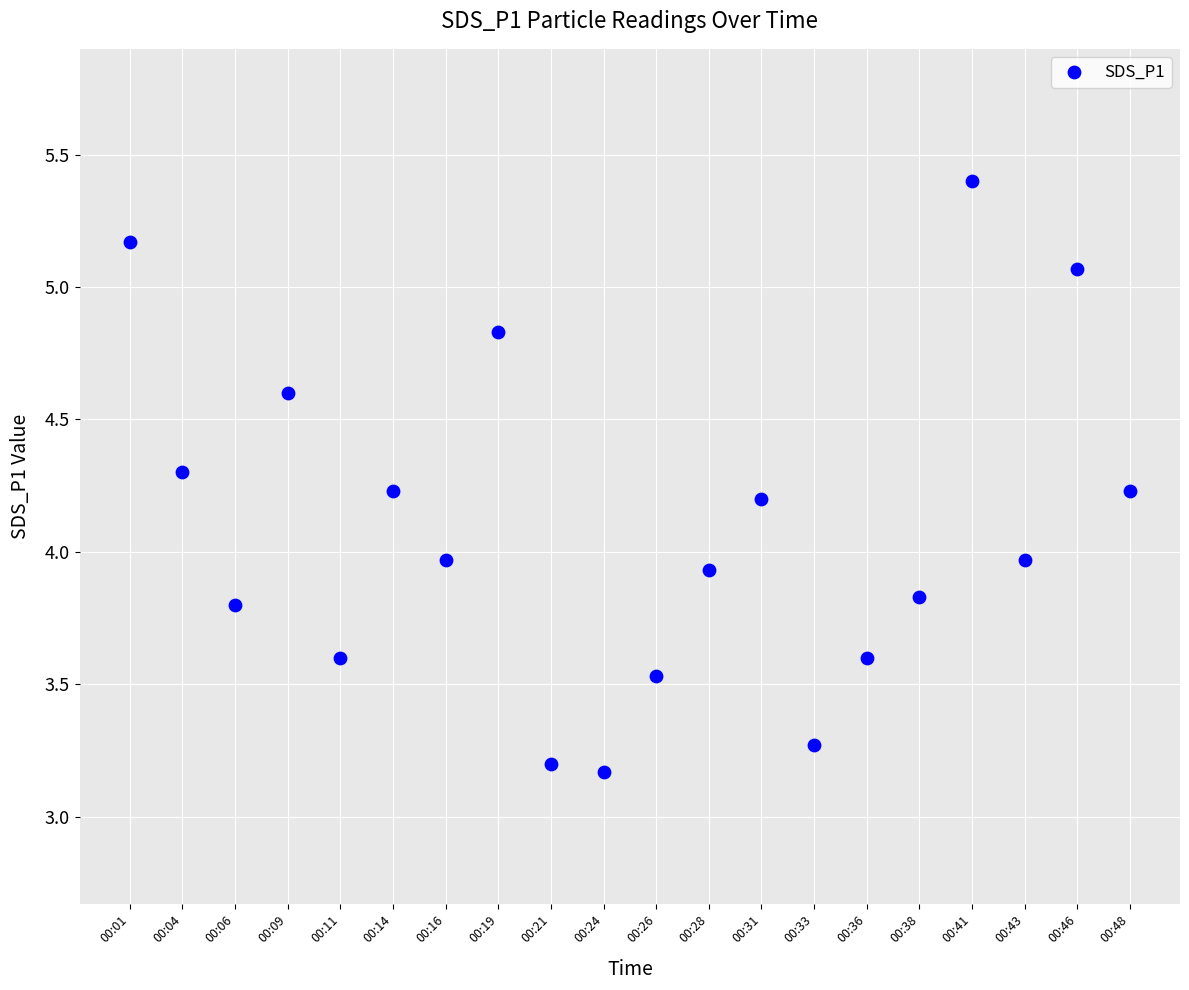

What is the range of Y values (max minus min)?

2.2